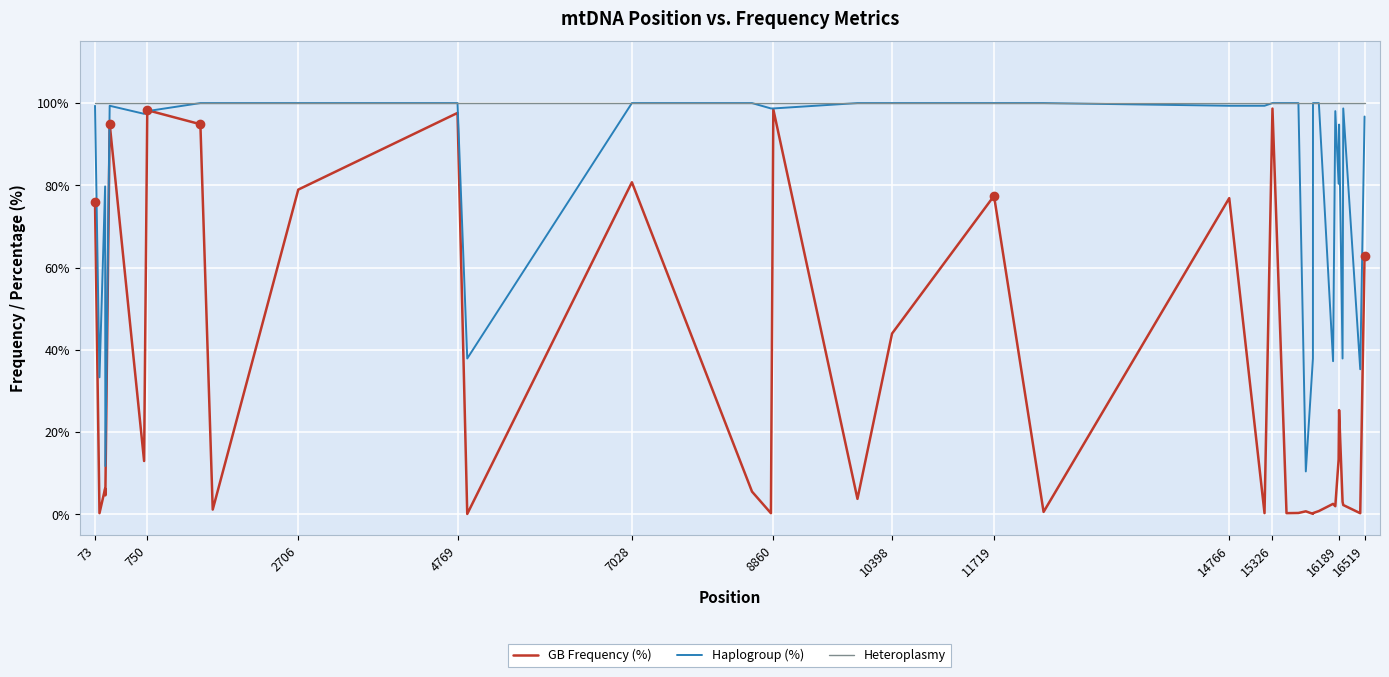

List the series in order of their overall mean, lowest first.

GB Frequency (%), Haplogroup (%), Heteroplasmy